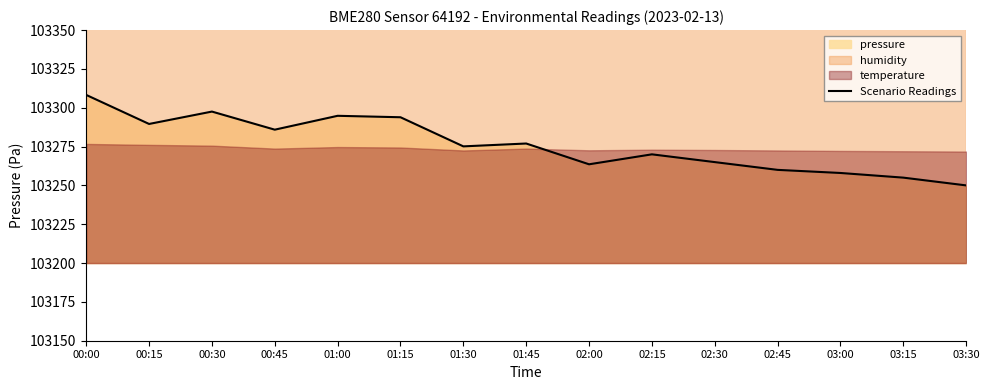

Is it true that the value at 01:15 is 55457.6?

False